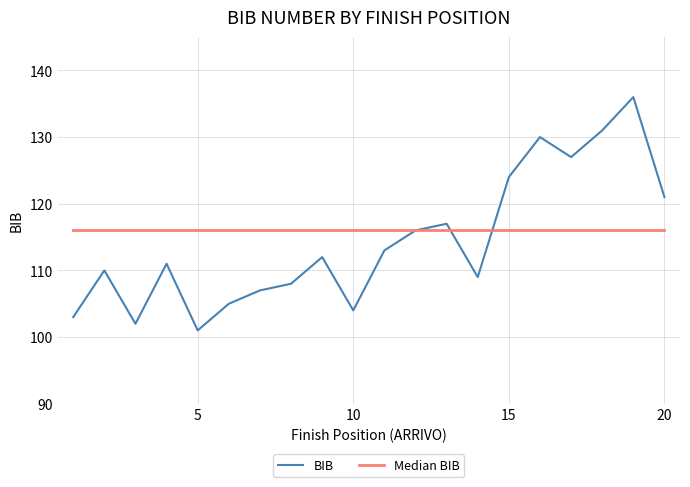

What is the greatest value displayed?

136